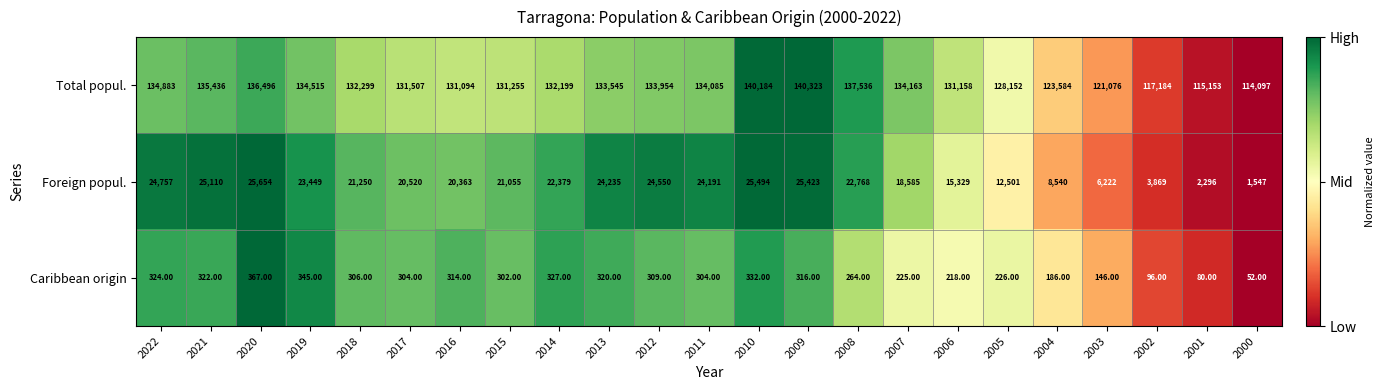

What is the difference between the Foreign popul. values at 2012 and 2021?

560